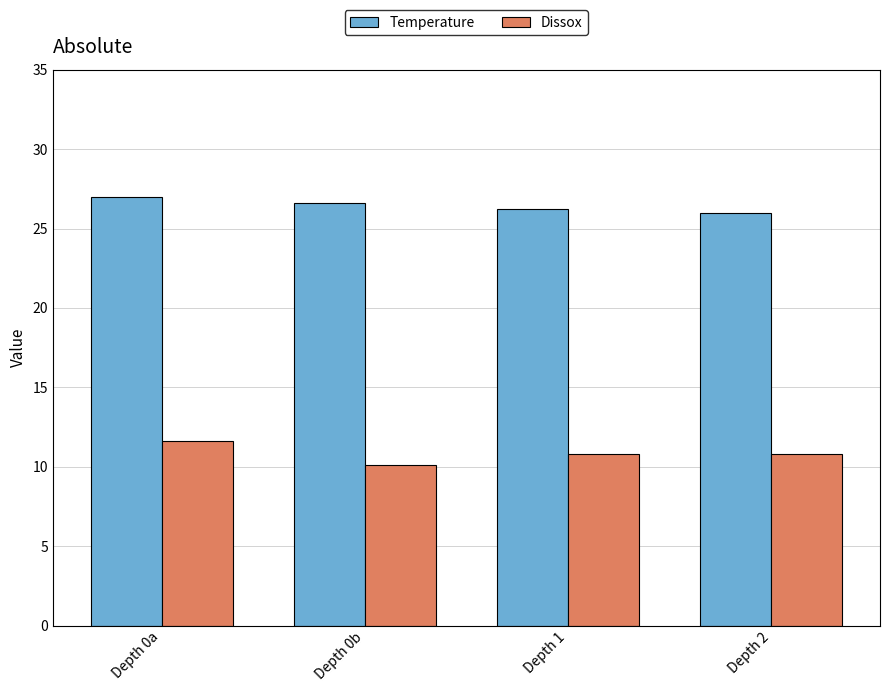

What position from the right is Depth 2?

1